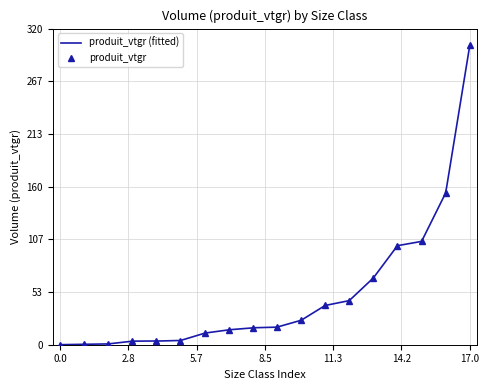

What is the difference between the maximum and minimum values?

303.2